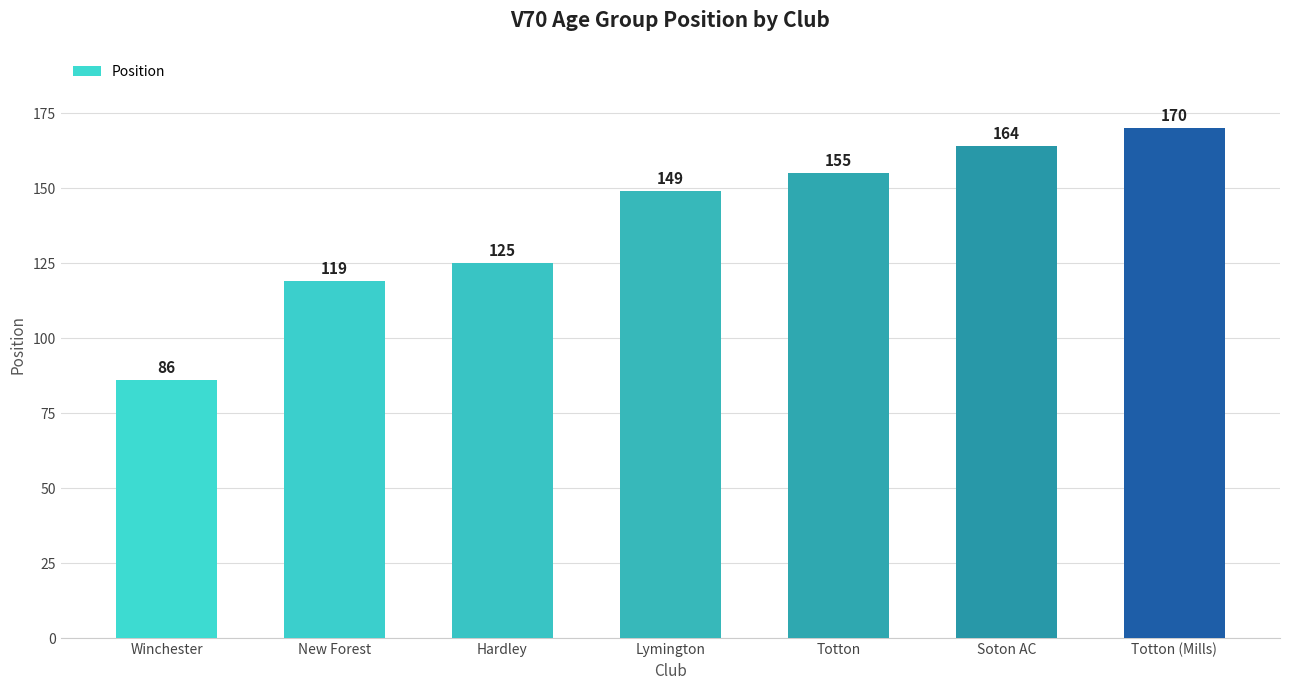

What is the value of the 6th bar from the left?

164